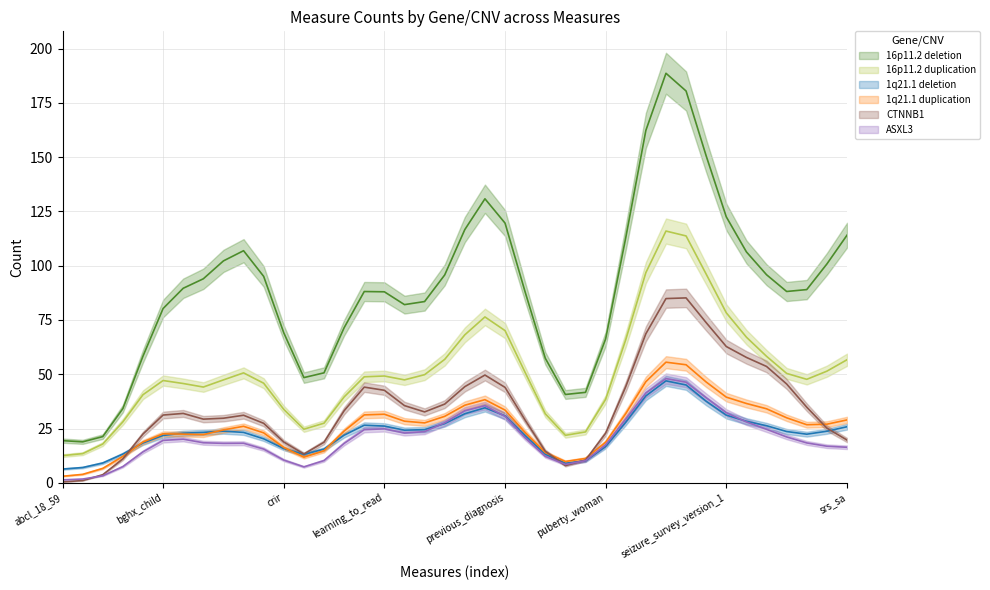

What are all the series names shown in the legend?

16p11.2 deletion, 16p11.2 duplication, 1q21.1 deletion, 1q21.1 duplication, CTNNB1, ASXL3